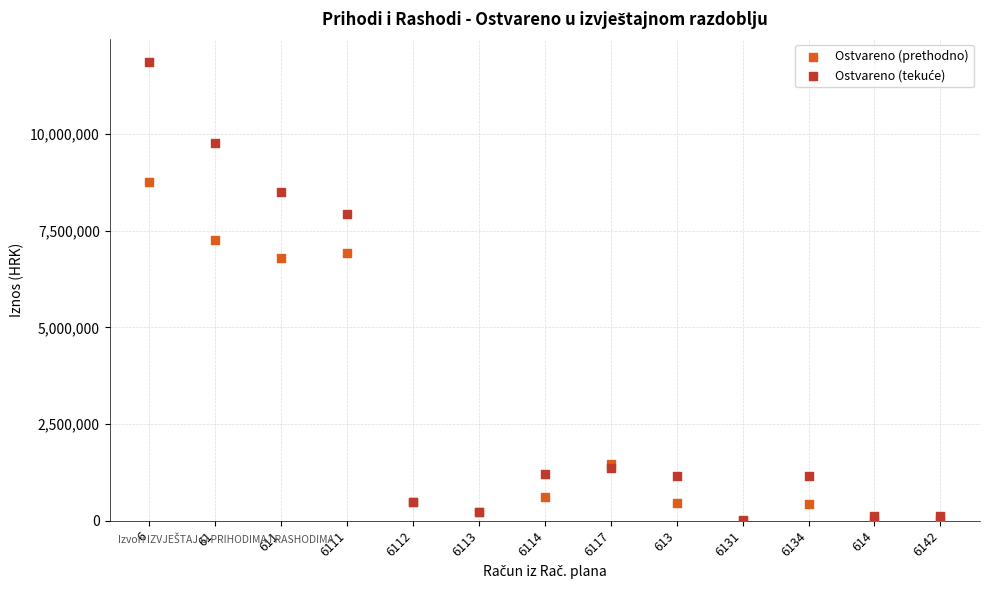

In the Ostvareno (prethodno) series, what Y value is closest to 4383472?

6788856.0